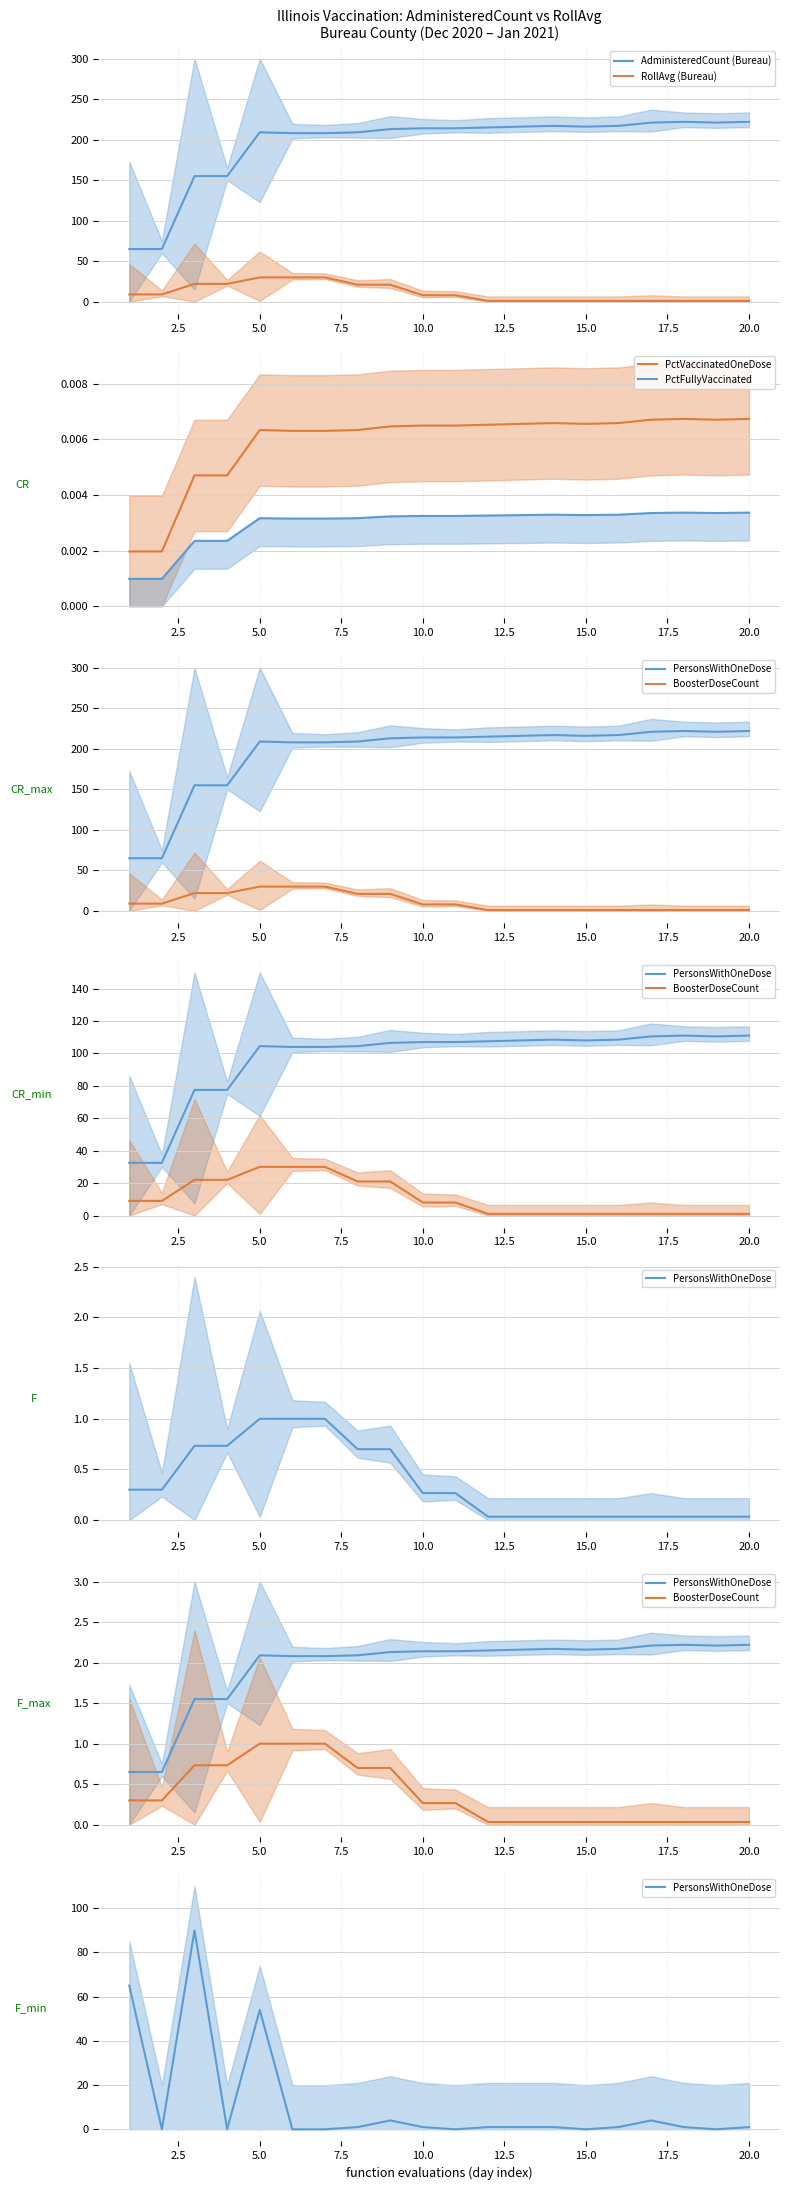

What is the sum of all PctVaccinatedOneDose values?

0.1